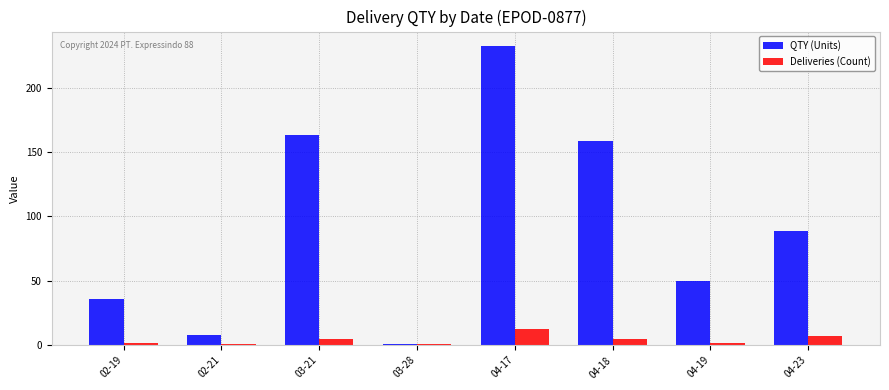

Does the chart contain any negative values?

No